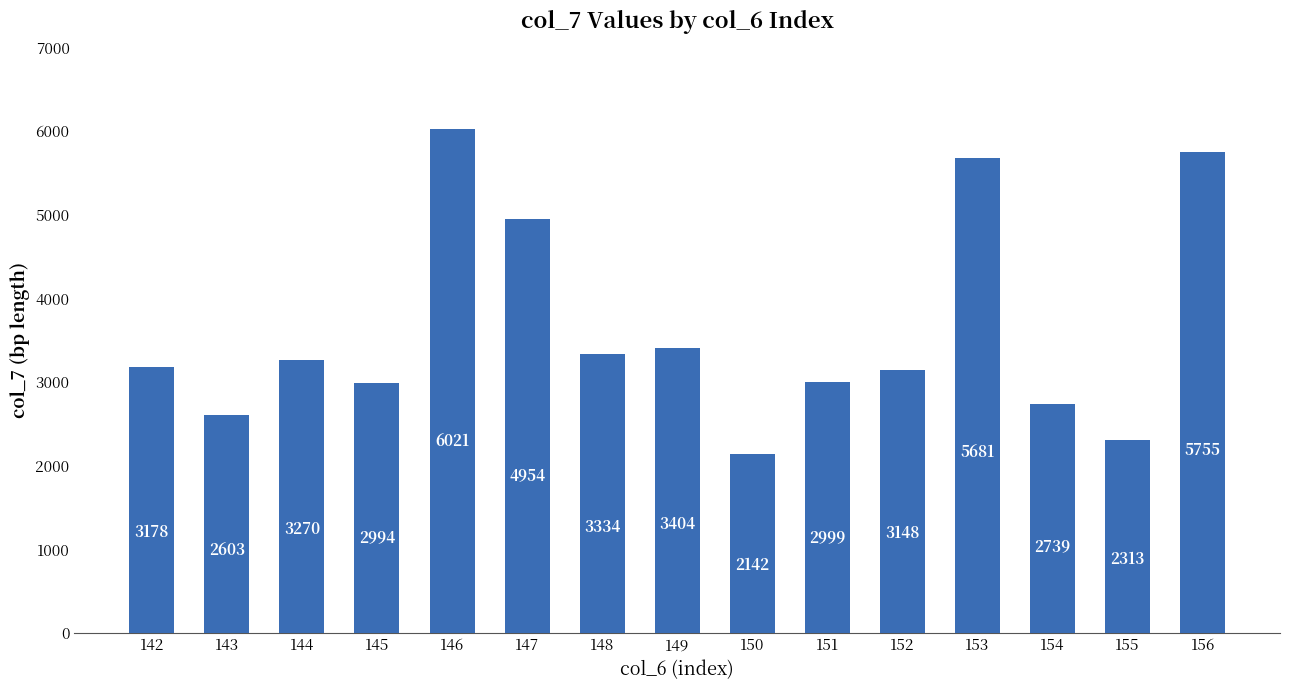

What is the sum of the values at 149 and 144?

6674